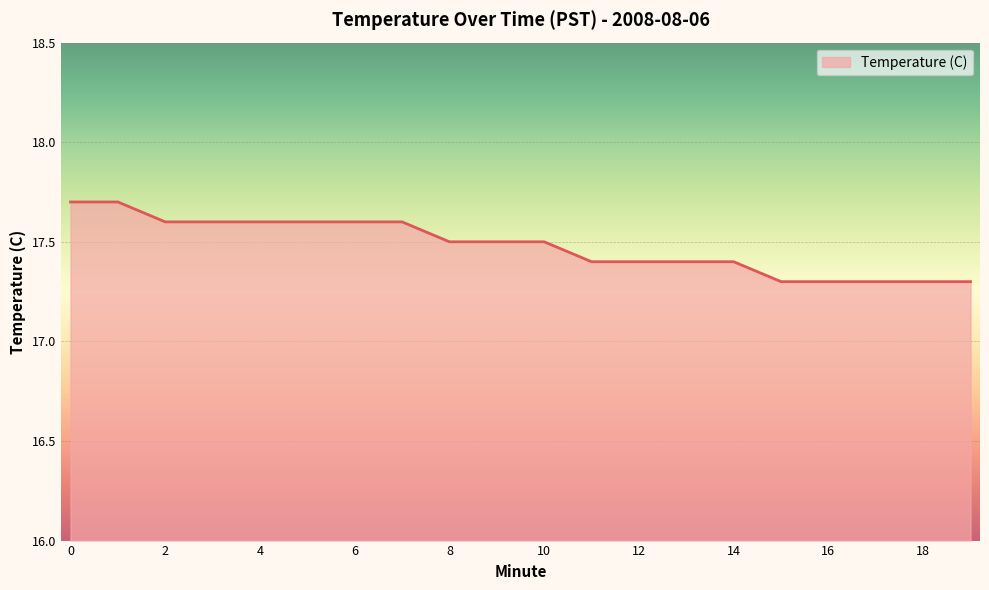

Reading right to left, list all the values displayed in this chart.

17.3	17.3	17.3	17.3	17.3	17.4	17.4	17.4	17.4	17.5	17.5	17.5	17.6	17.6	17.6	17.6	17.6	17.6	17.7	17.7